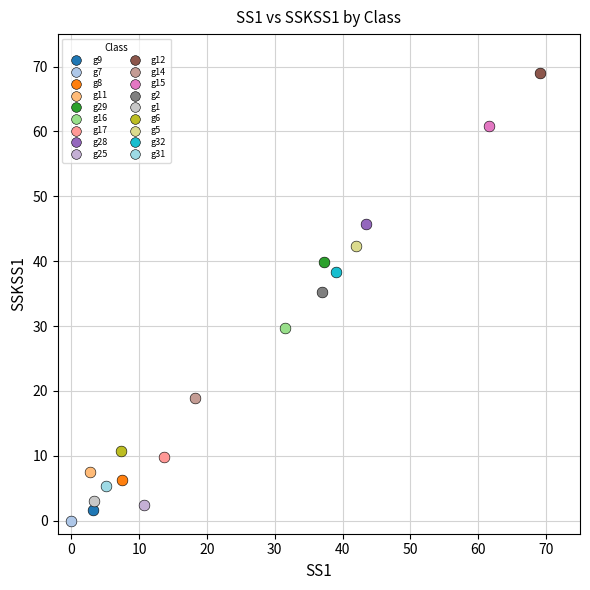

What are all the series names shown in the legend?

g9, g7, g8, g11, g29, g16, g17, g28, g25, g12, g14, g15, g2, g1, g6, g5, g32, g31